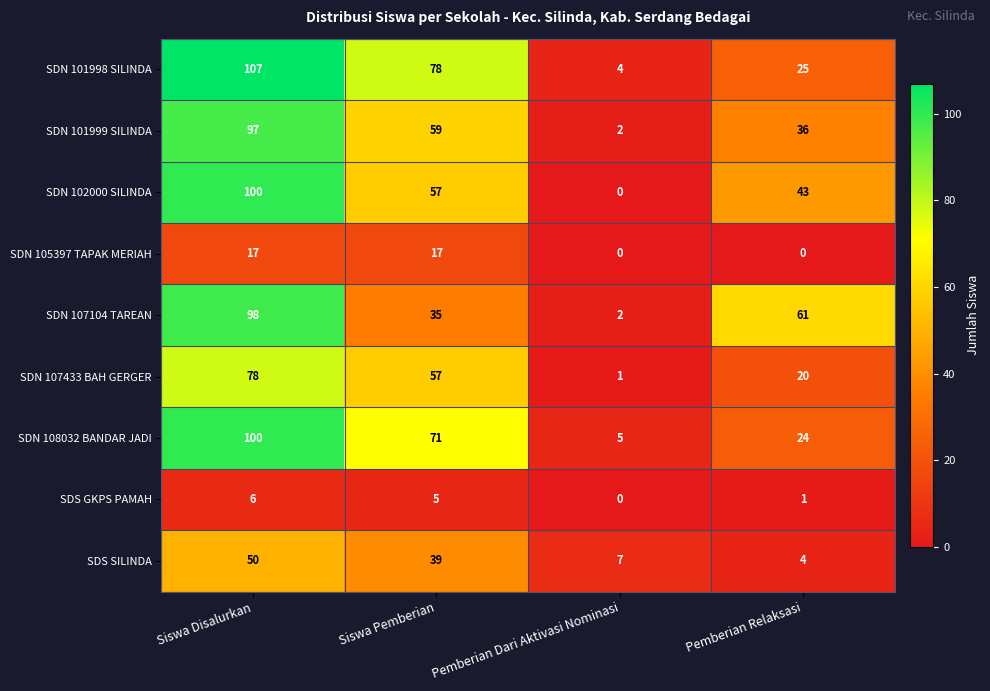

What is the difference between the SDN 101998 SILINDA values at Pemberian Relaksasi and Pemberian Dari Aktivasi Nominasi?

21